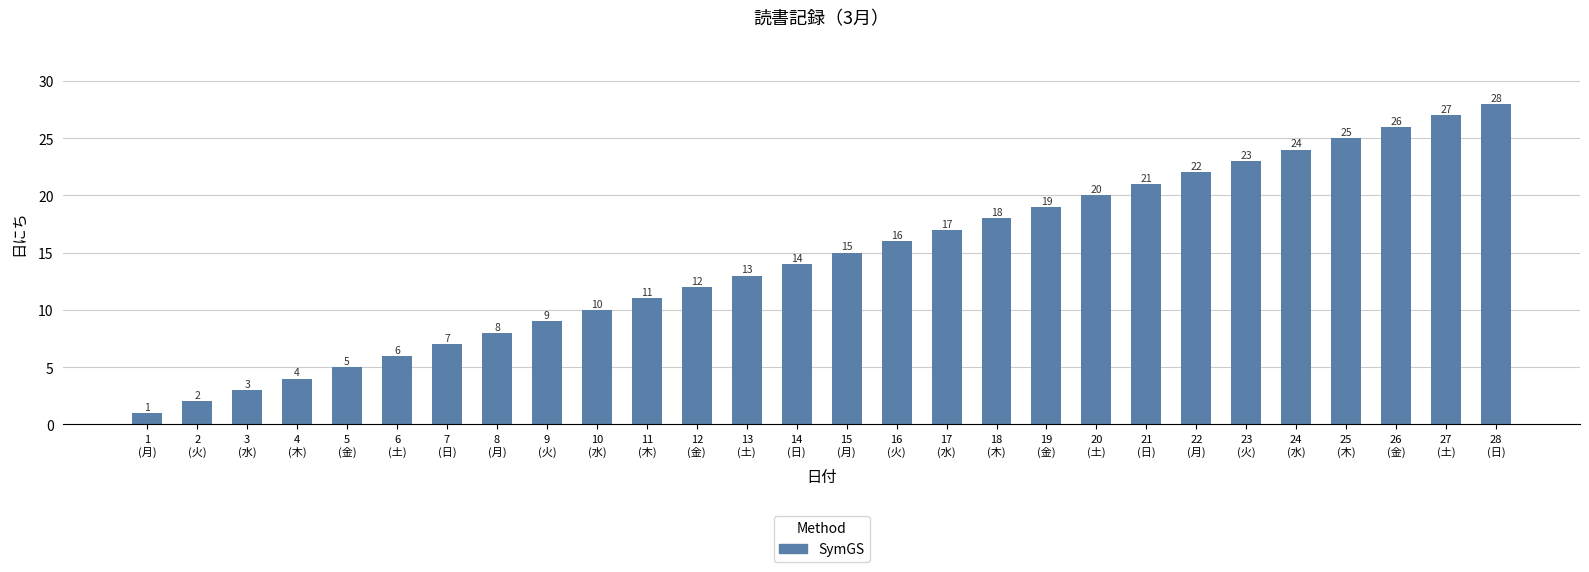

What is the change in value from 6
(土) to 21
(日)?

+15